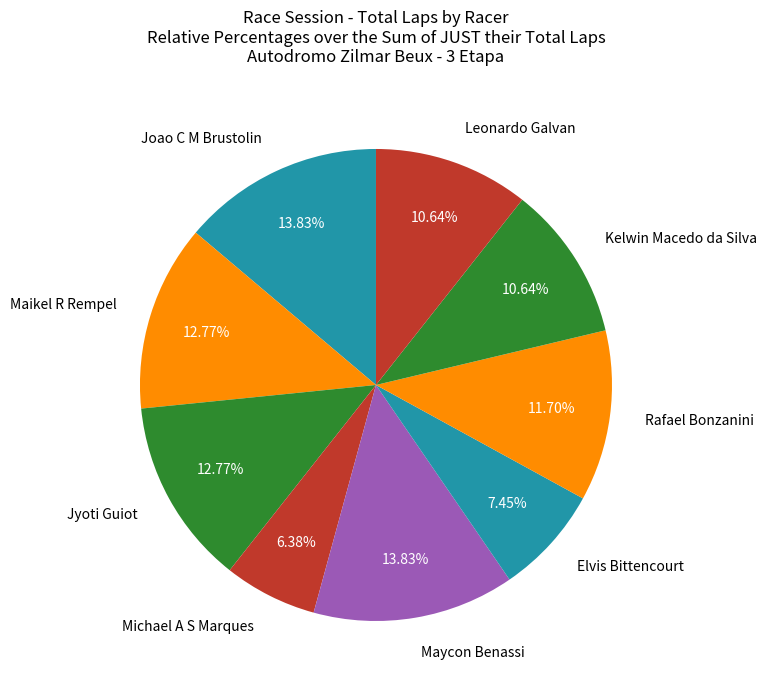

Is there a majority slice in this chart?

No